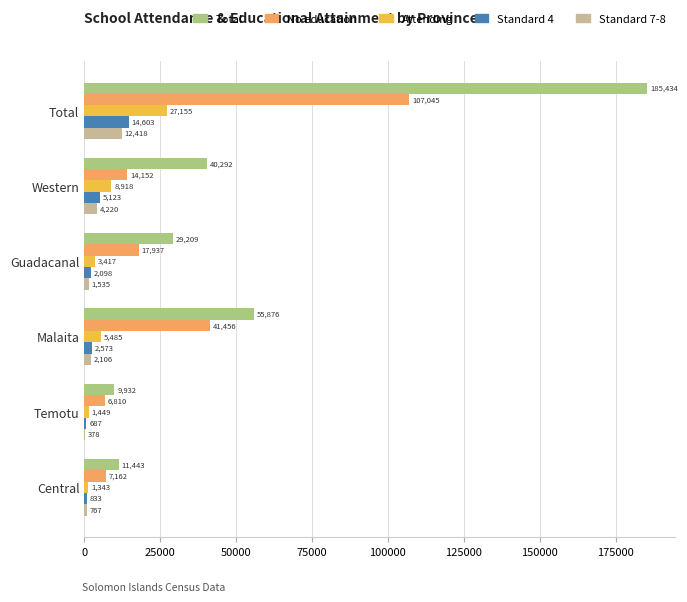

Which series has the largest range (max minus min)?

Total